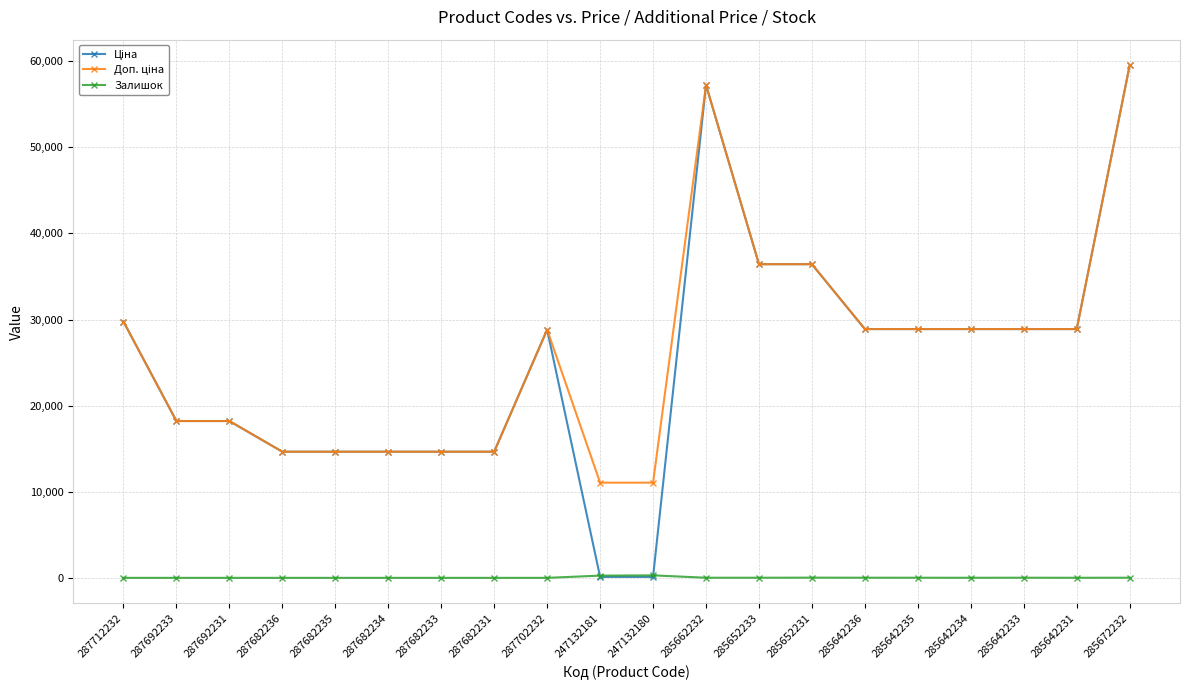

What is the spread (max minus min) of values at 287682233?

14649.6